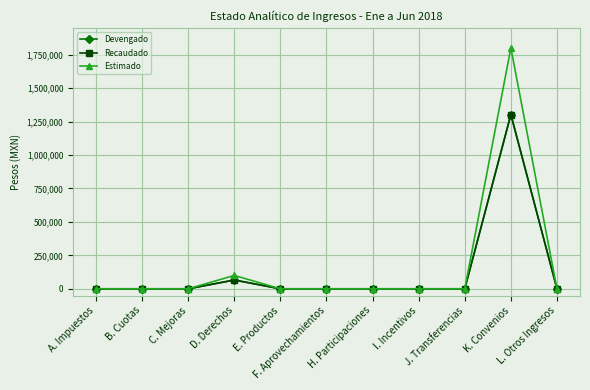

True or false: Devengado and Estimado cross at least once.

False